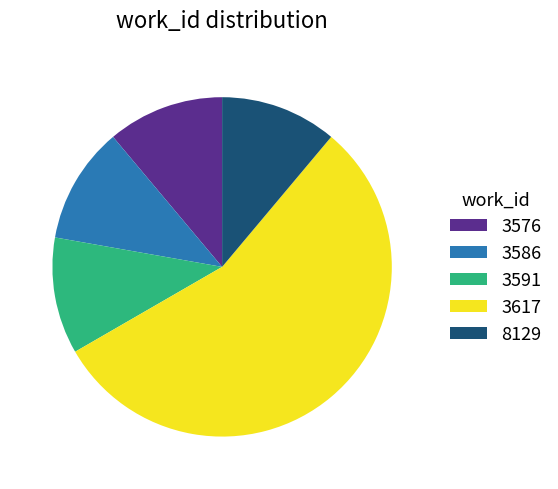

What is the majority slice?

3617